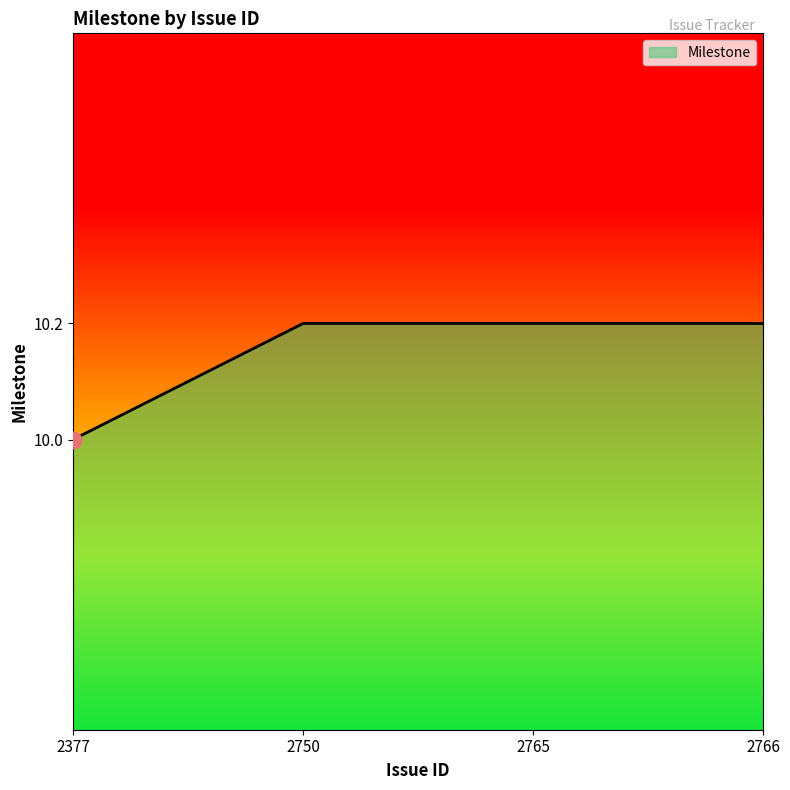

What is the sum of the values at 2750 and 2766?

20.4